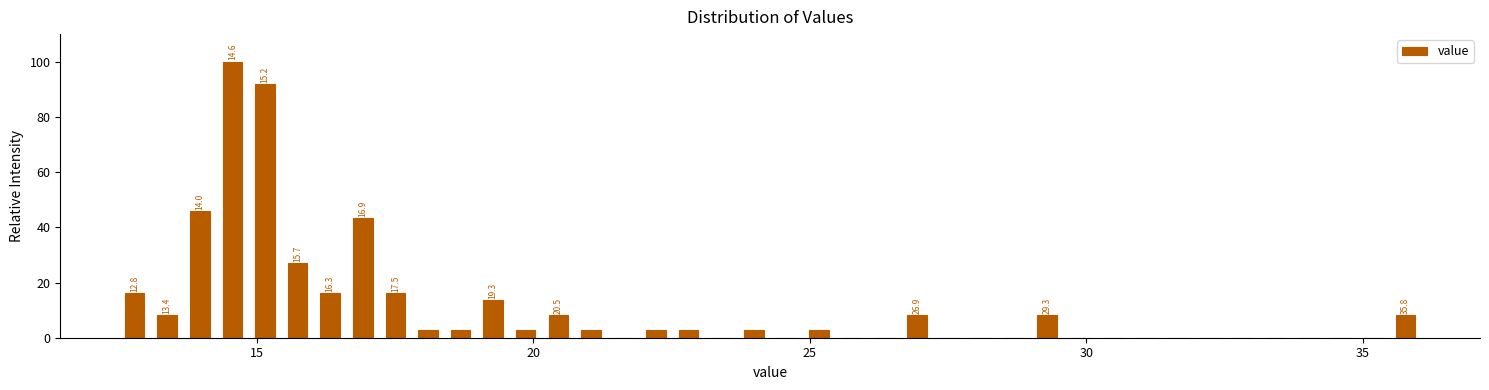

Around what value on the x-axis is the tallest bar? Give the approximate position of its centre, as read against the axis.

14.5